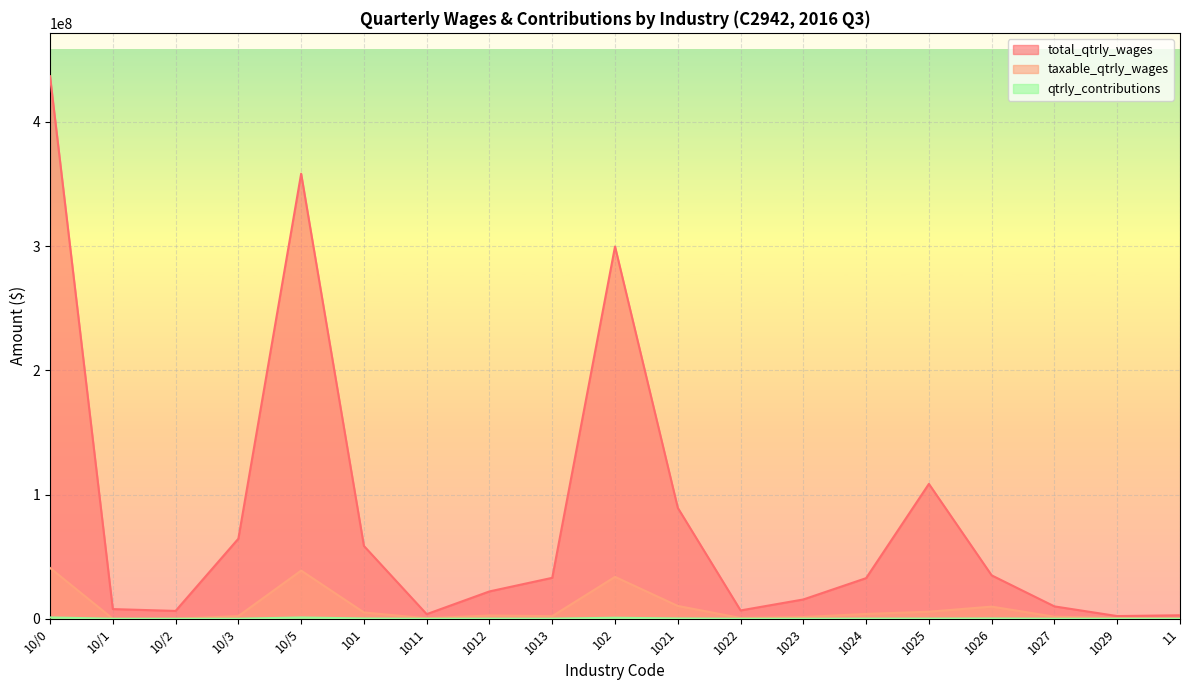

What is the average value of the taxable_qtrly_wages series?

8395125